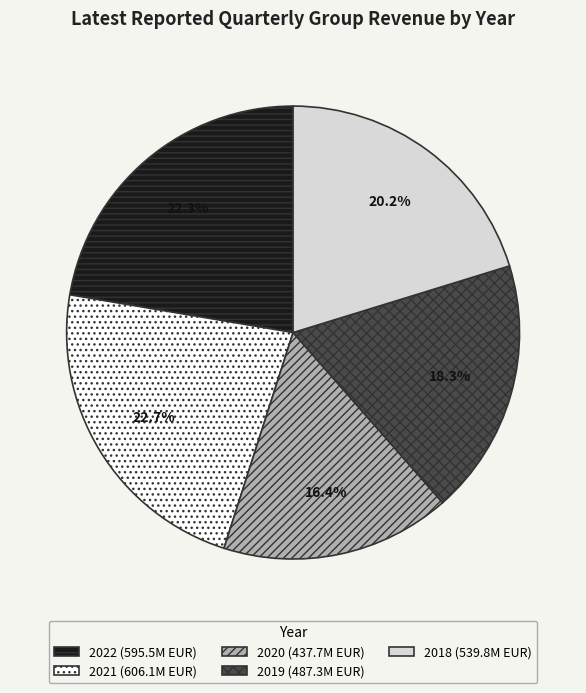

What percentage is NOT represented by 2019?

81.7%